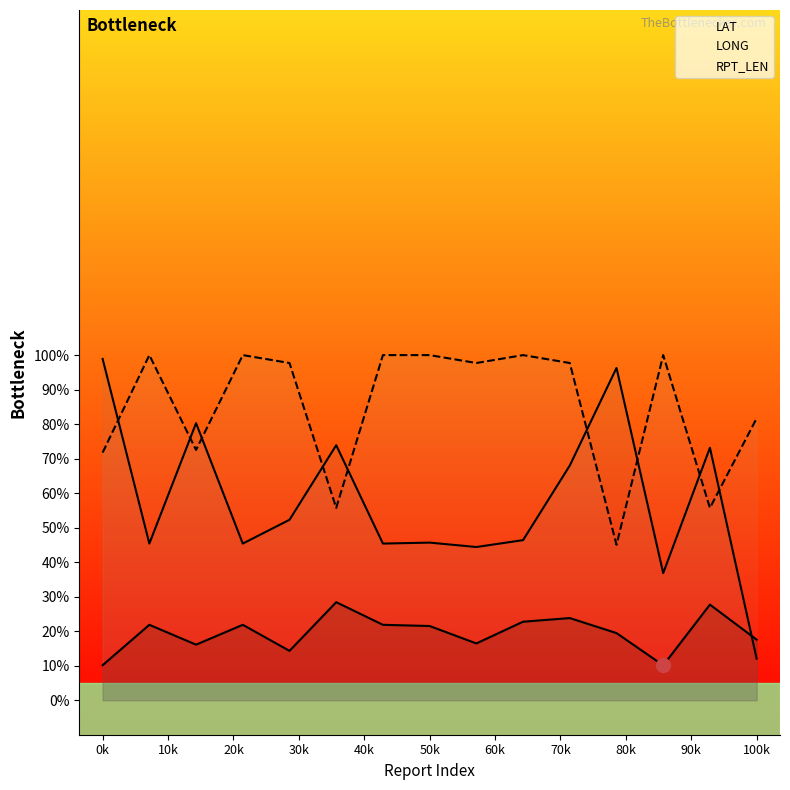

What is the highest value of the RPT_LEN series?

100.0